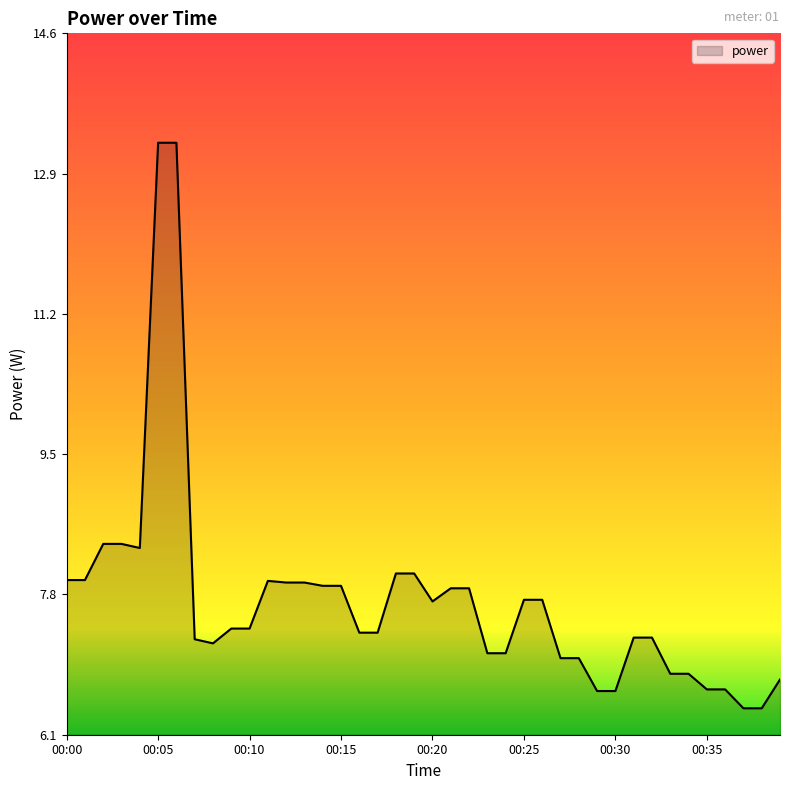

What is the smallest value displayed?

6.4